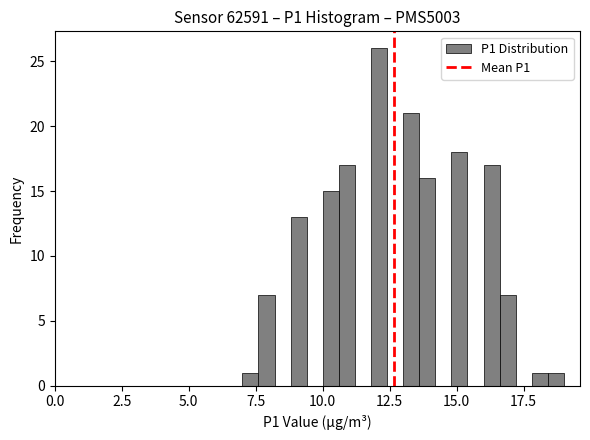

Around what value on the x-axis is the tallest bar? Give the approximate position of its centre, as read against the axis.

12.0